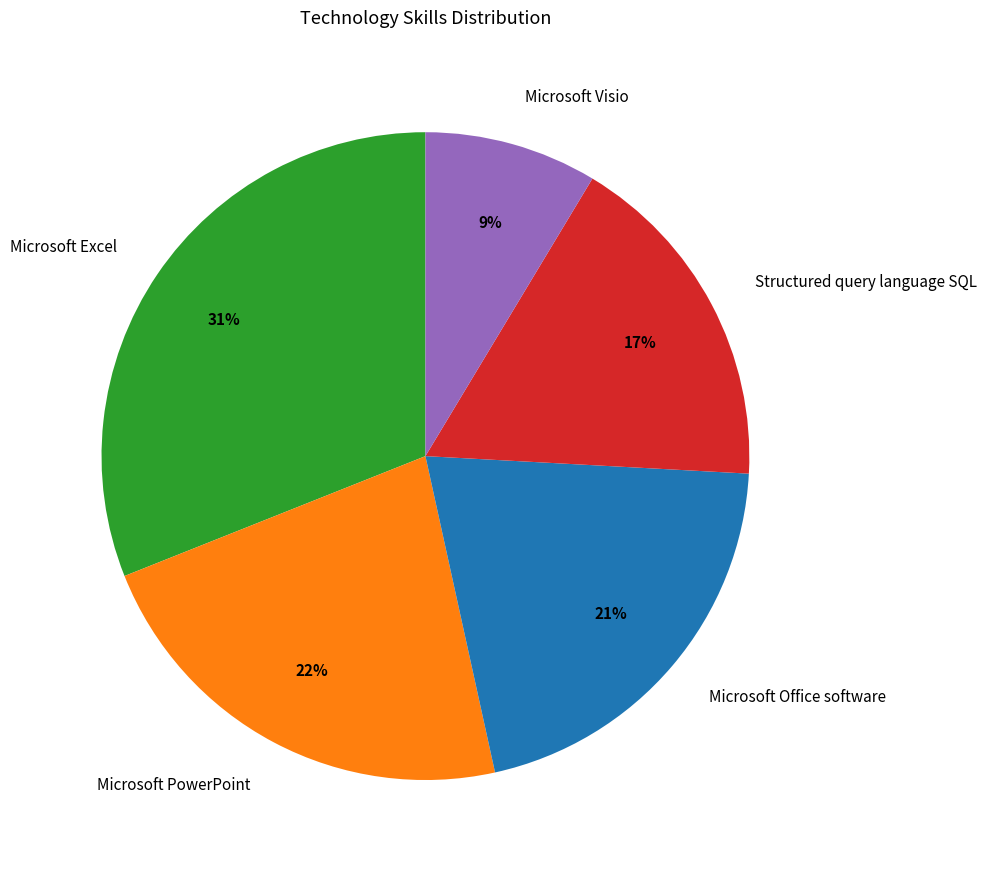

Is there any slice that represents more than half of the pie?

No